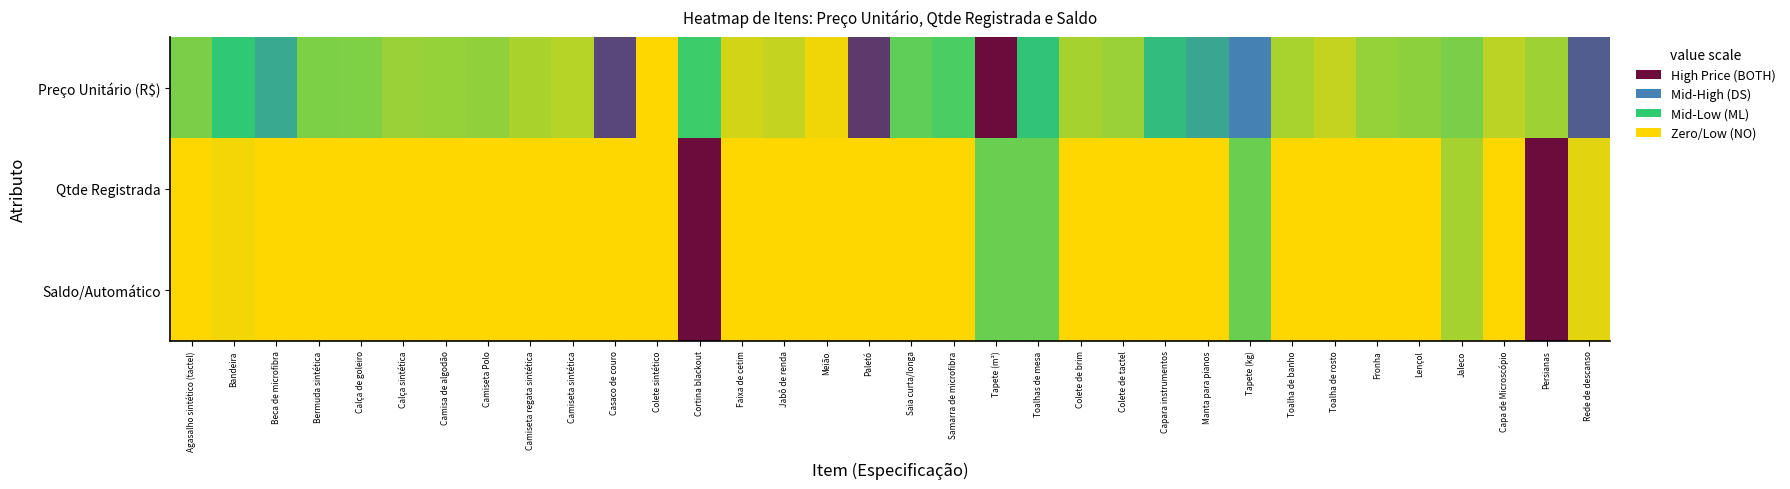

Which series changed the most between Capara instrumentos and Fronha?

Preço Unitário (R$)